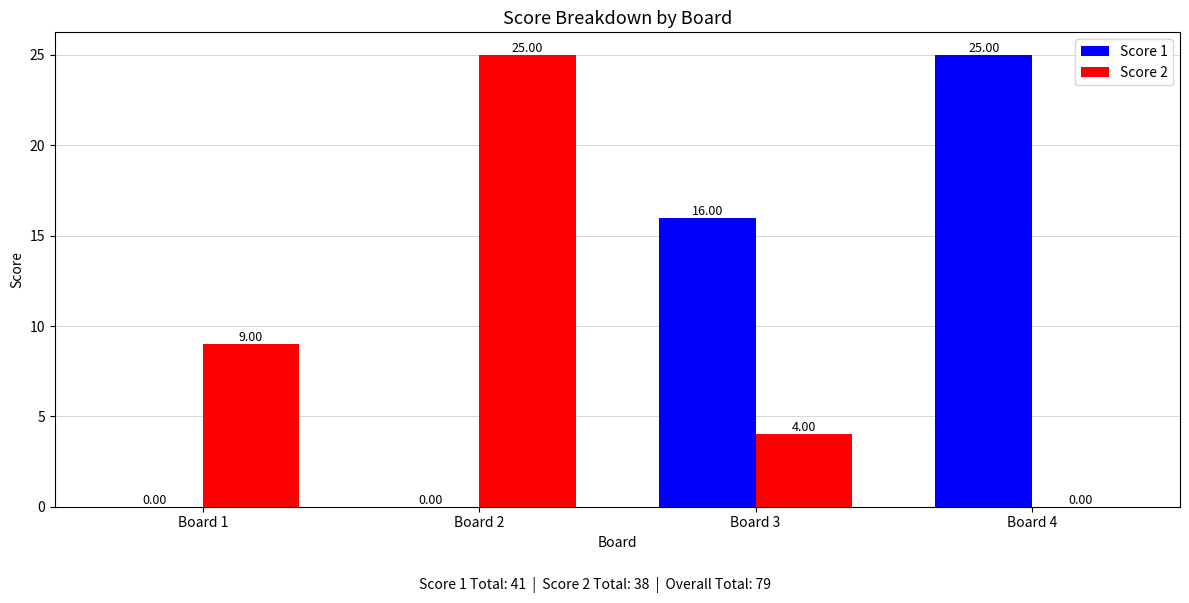

What is the total value across all series at Board 3?

20